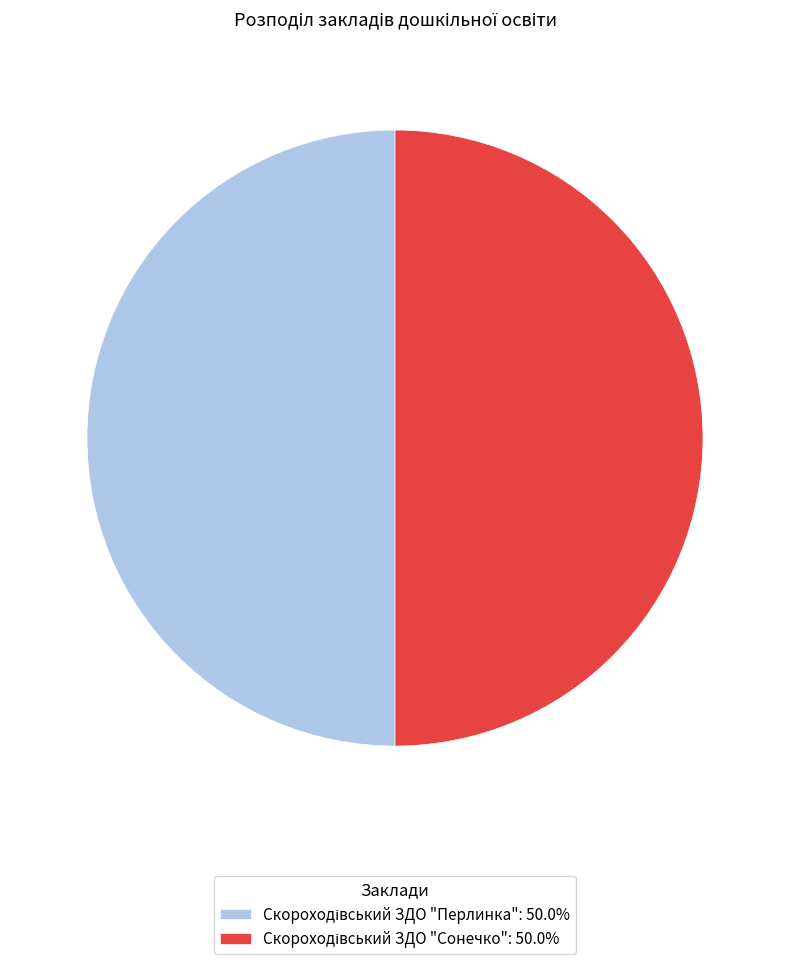

Between Скороходівський ЗДО "Перлинка" and Скороходівський ЗДО "Сонечко", which is larger?

Скороходівський ЗДО "Перлинка"